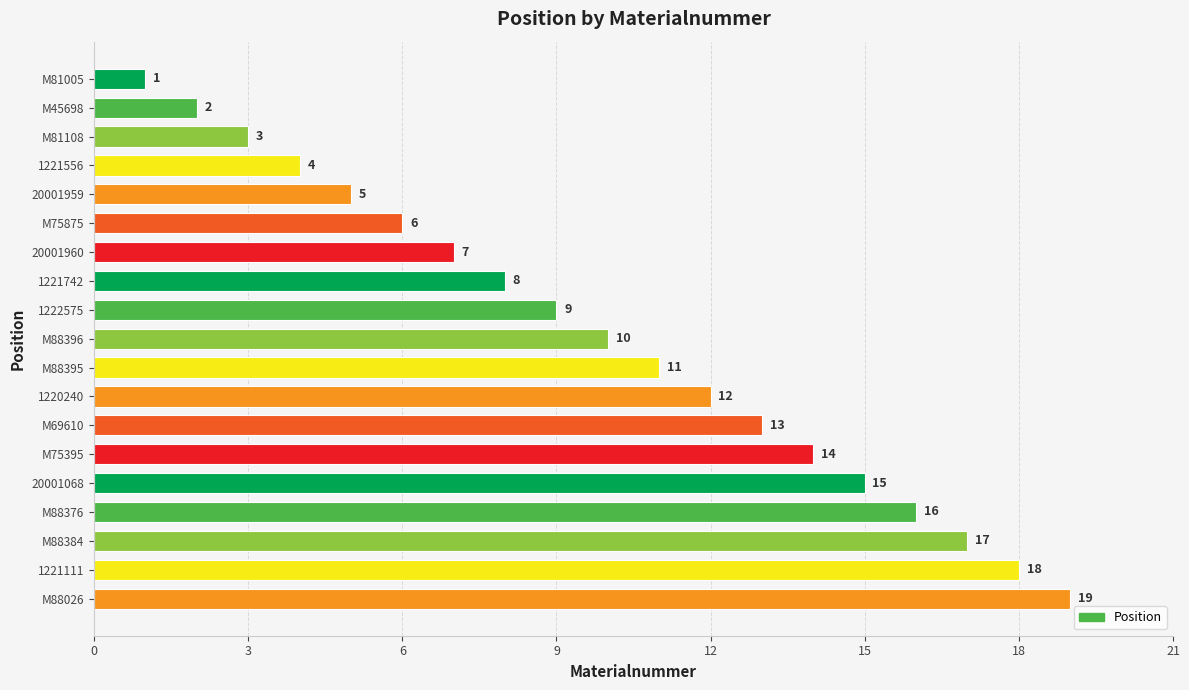

What is the difference between the values at M88396 and M69610?

3